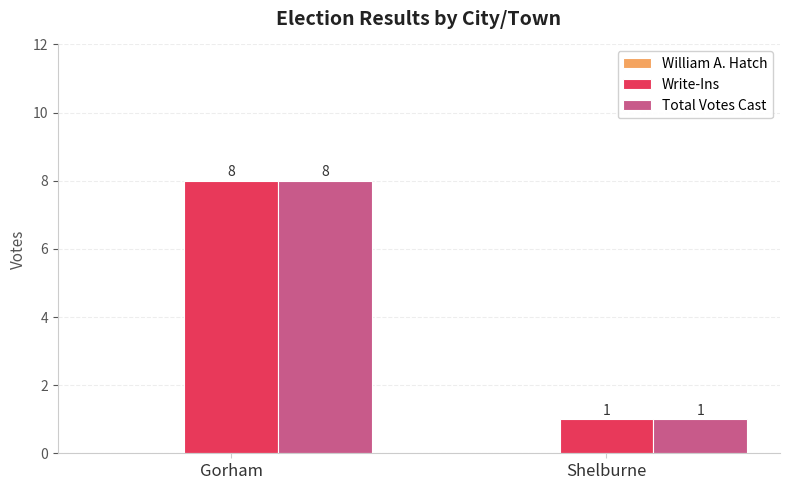

What is the total value across all series at Gorham?

16